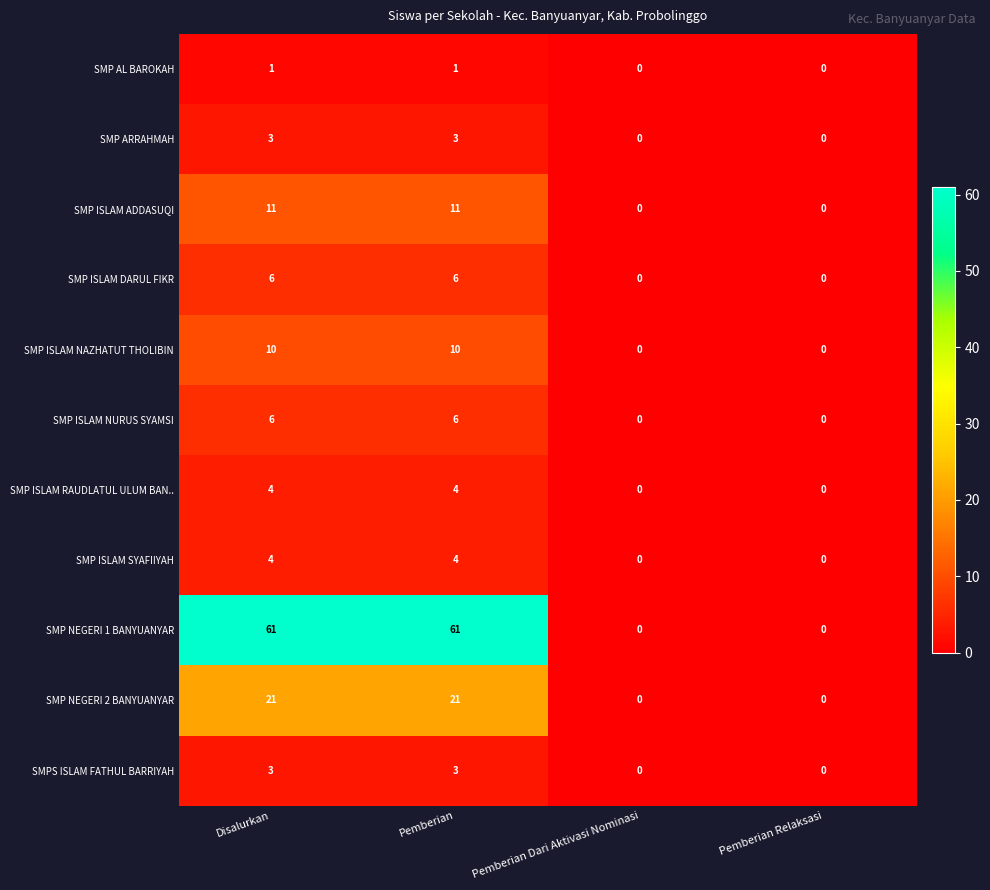

Count the SMP ISLAM ADDASUQI values in the range 0 to 11.

4